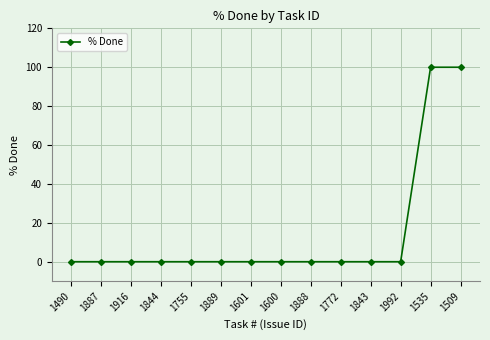

How many data points does each series have?

14